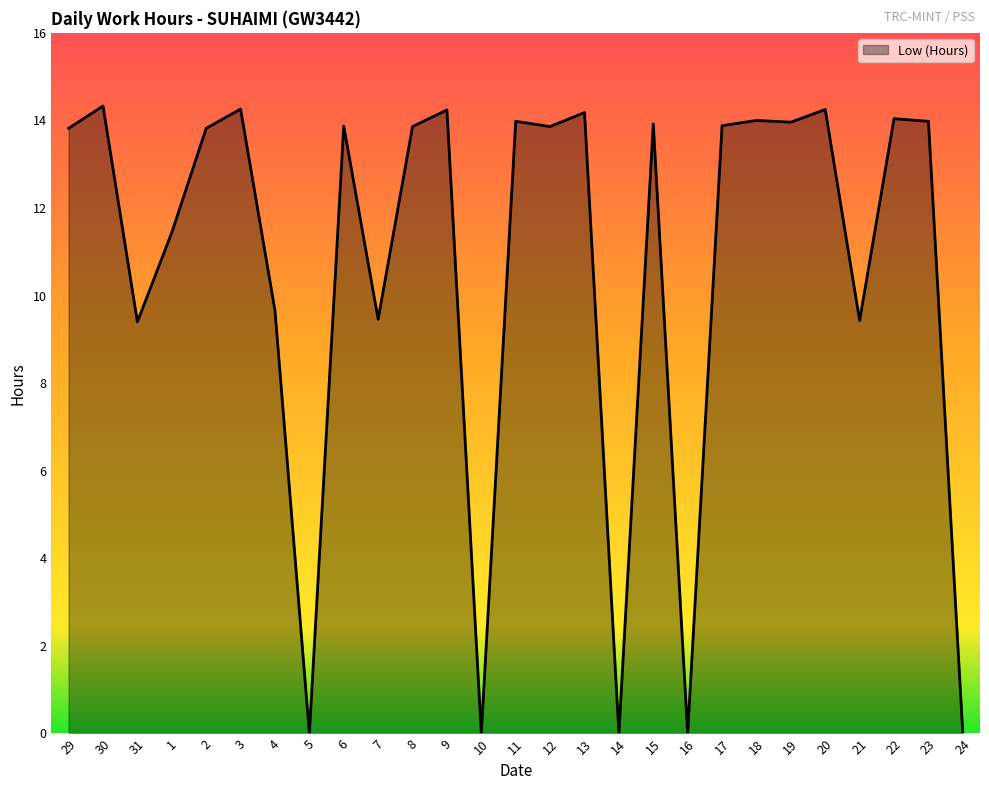

What is the maximum value shown in the chart?

14.3